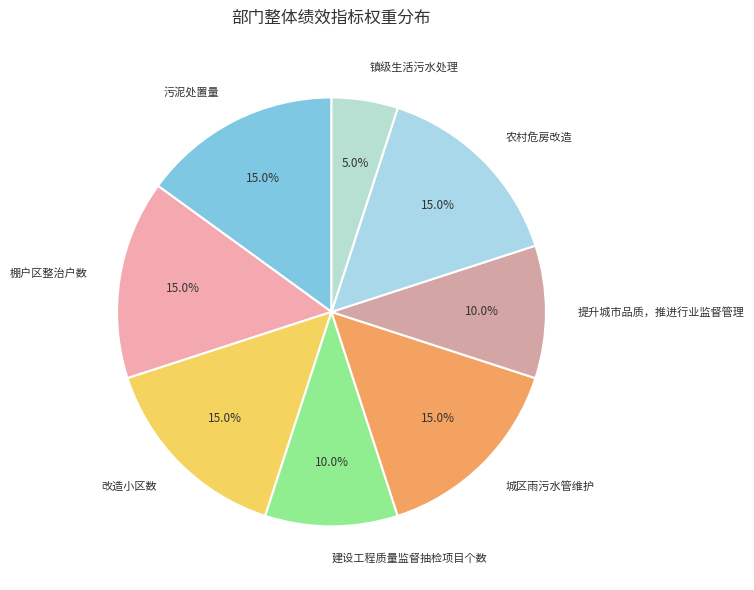

How many slices are in this pie chart?

8